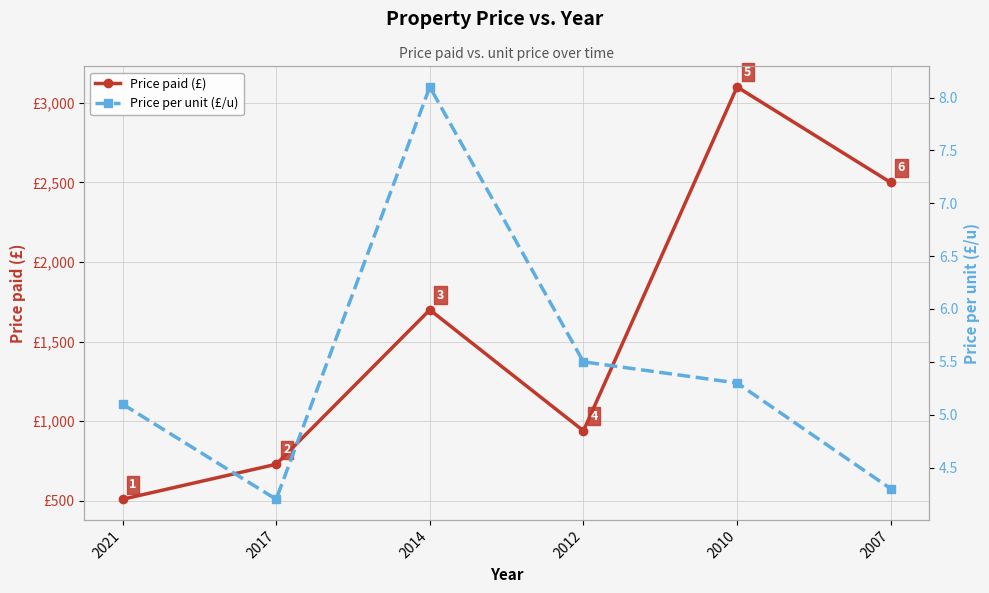

Between 2017 and 2007, which is larger?

2007